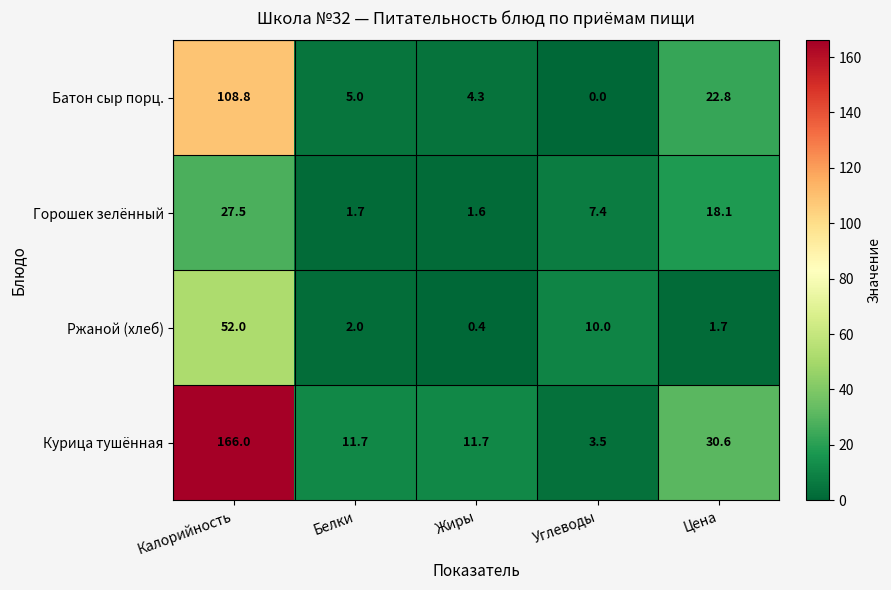

The Горошек зелённый series shows 10.9 at Цена. True or false?

False